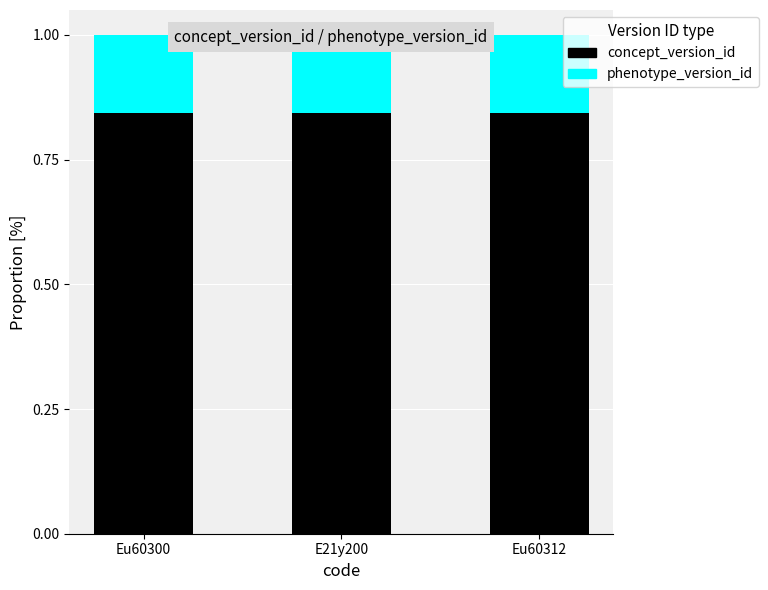

What is the total value across all series at E21y200?

1.0